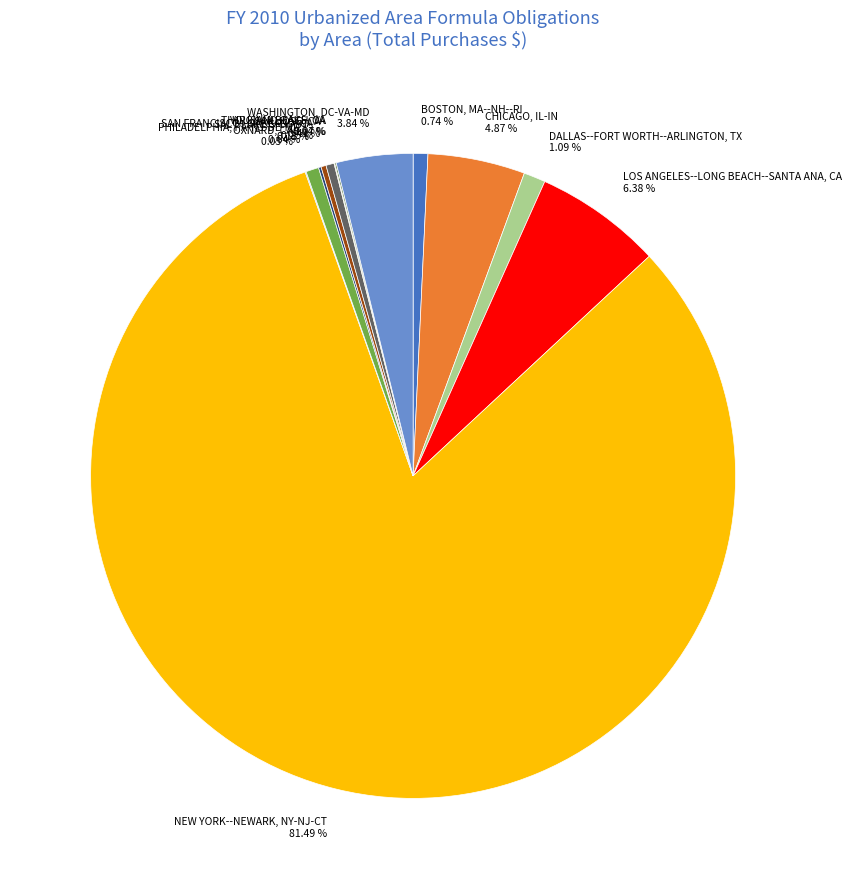

Does NEW YORK--NEWARK, NY-NJ-CT represent more than half of the total?

Yes